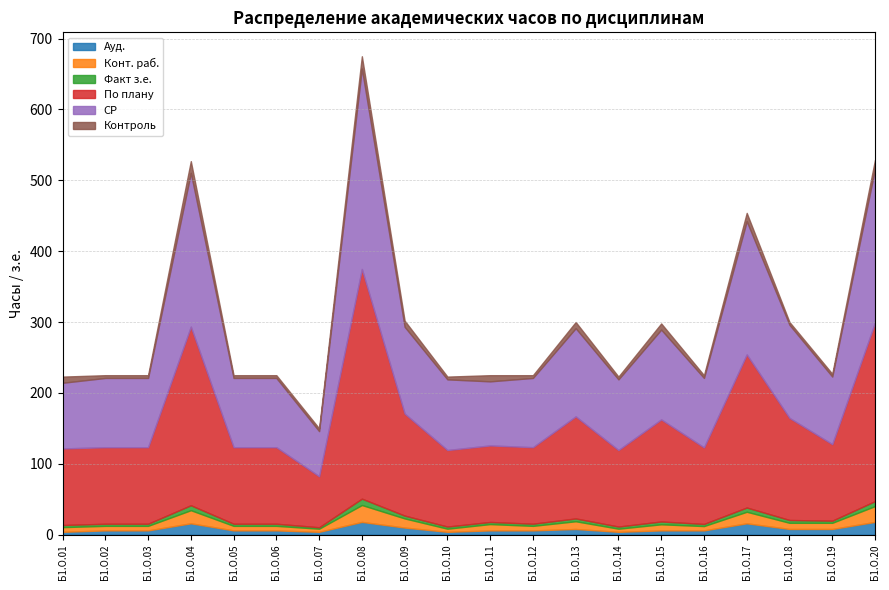

What are all the series names shown in the legend?

Ауд., Конт. раб., Факт з.е., По плану, СР, Контроль